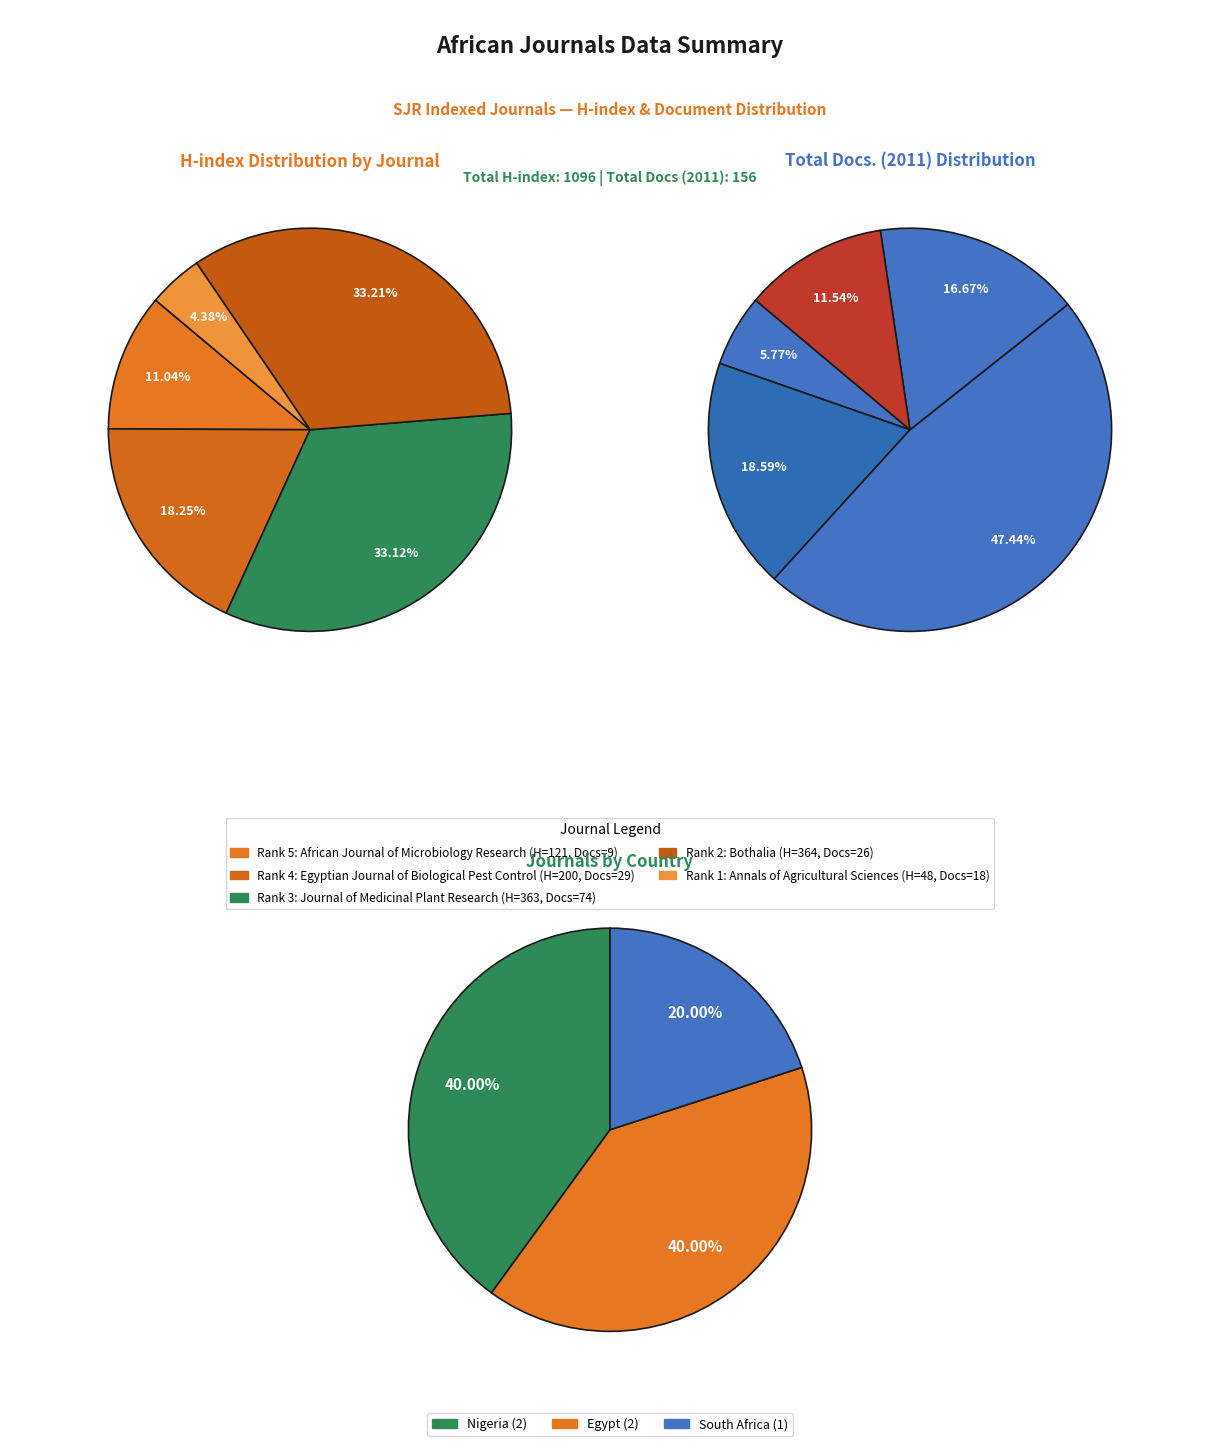

True or false: Annals of Agricultural Sciences accounts for 12% of the total.

True